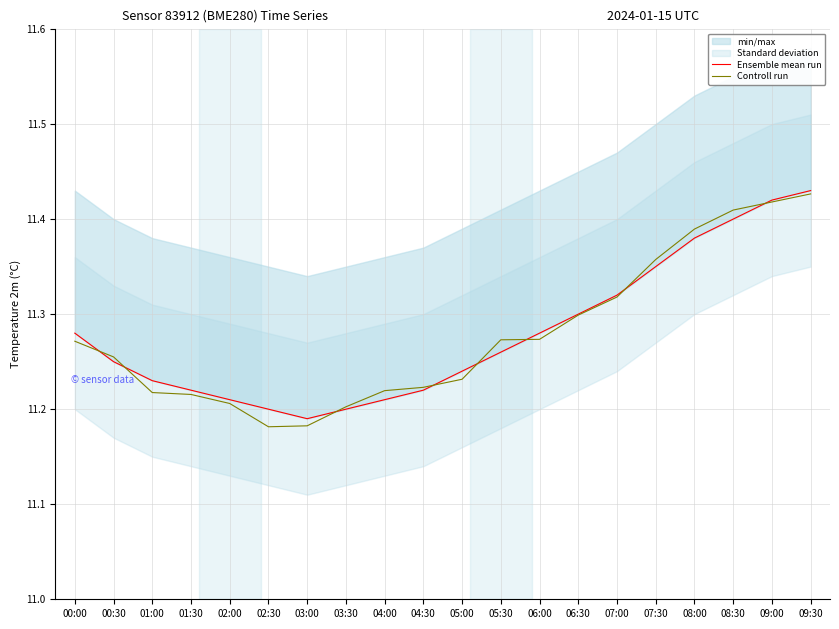

Reading left to right, list all the values displayed in this chart.

Ensemble mean run: 11.3	11.2	11.2	11.2	11.2	11.2	11.2	11.2	11.2	11.2	11.2	11.3	11.3	11.3	11.3	11.3	11.4	11.4	11.4	11.4
Controll run: 11.3	11.3	11.2	11.2	11.2	11.2	11.2	11.2	11.2	11.2	11.2	11.3	11.3	11.3	11.3	11.4	11.4	11.4	11.4	11.4